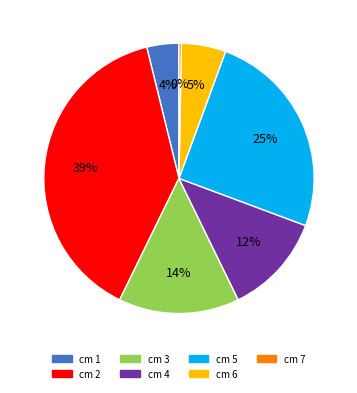

To the nearest percent, what is the average slice percentage?

14%